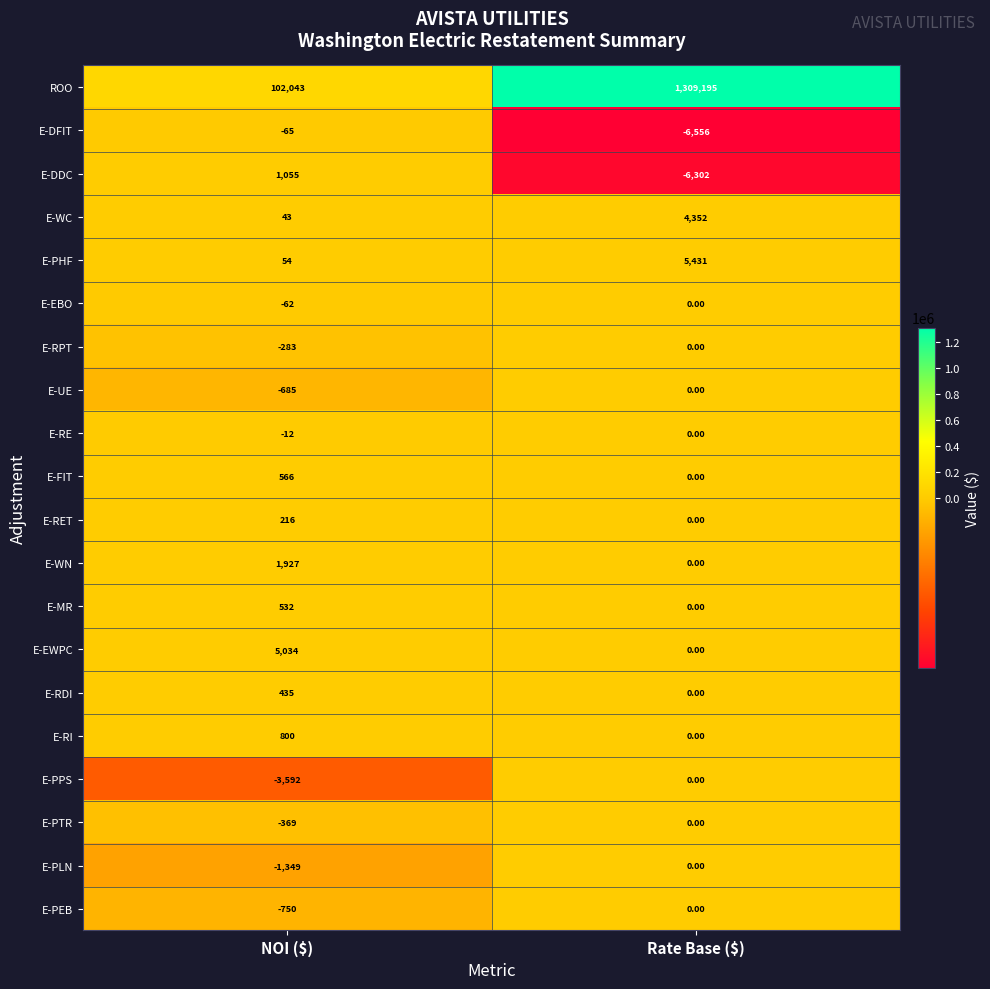

What is the spread (max minus min) of values at NOI ($)?

105635